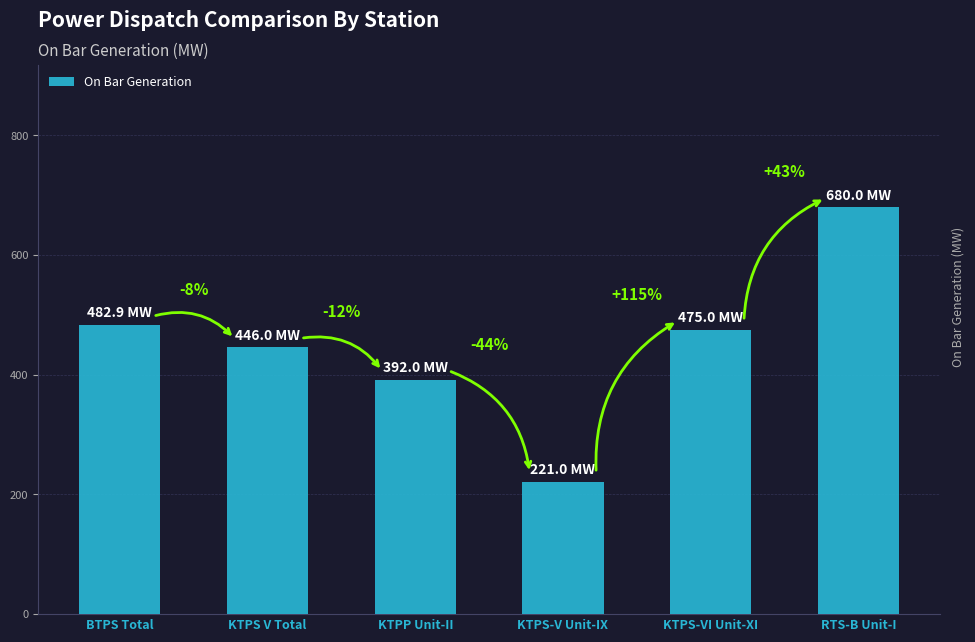

Are the bars horizontal?

No